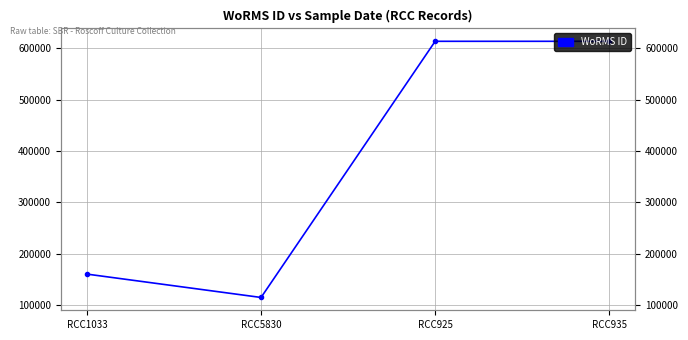

How many data points does each series have?

4